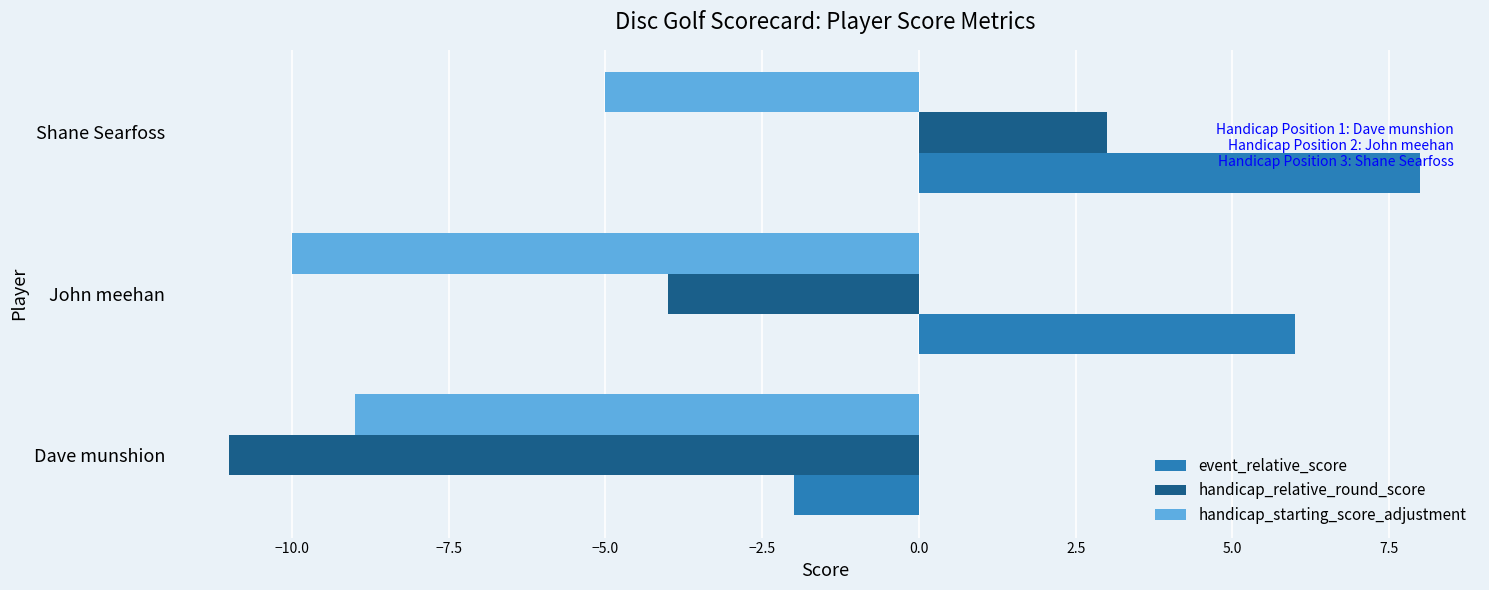

Which series has the largest range (max minus min)?

handicap_relative_round_score